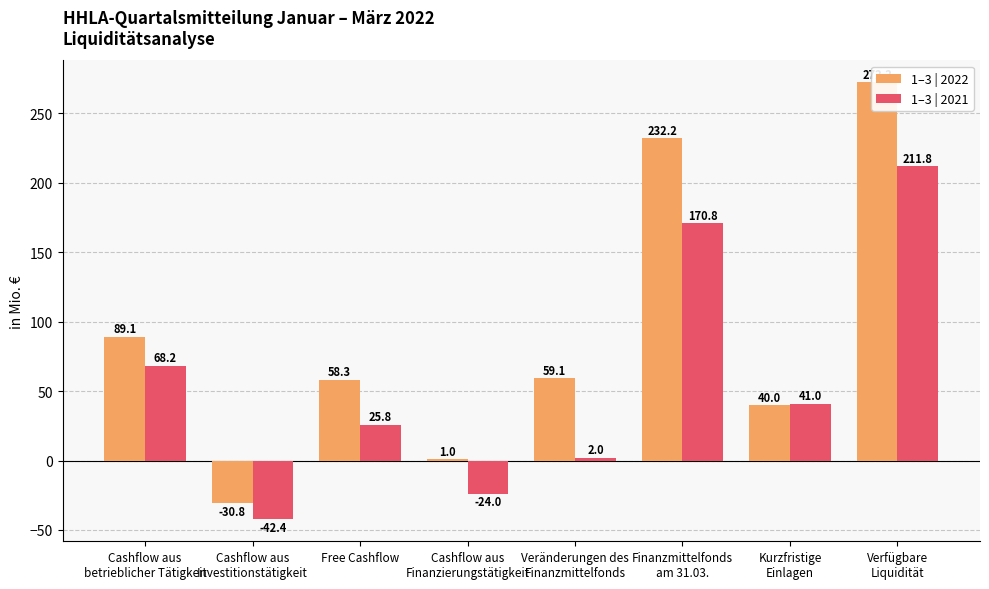

Rank the categories by 1–3 | 2021 value from lowest to highest.

Cashflow aus
Investitionstätigkeit, Cashflow aus
Finanzierungstätigkeit, Veränderungen des
Finanzmittelfonds, Free Cashflow, Kurzfristige
Einlagen, Cashflow aus
betrieblicher Tätigkeit, Finanzmittelfonds
am 31.03., Verfügbare
Liquidität